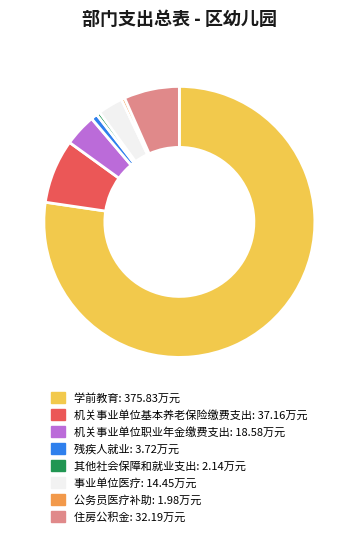

Is the sum of 机关事业单位基本养老保险缴费支出 and 住房公积金 greater than half?

No